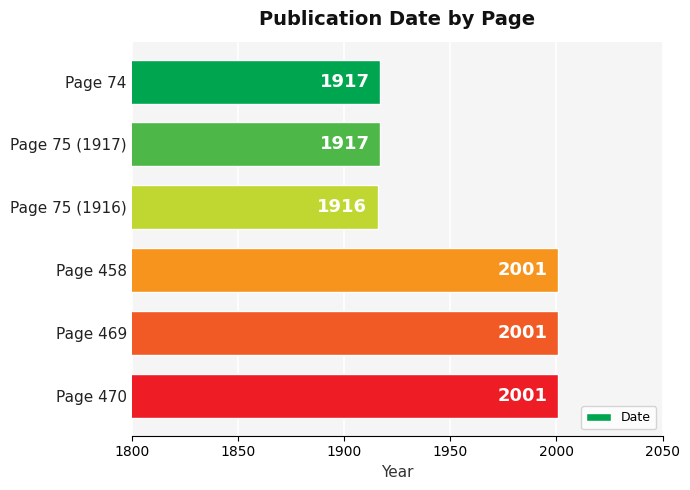

Approximately how many times larger is the value at Page 469 compared to Page 75 (1917)?

1.0